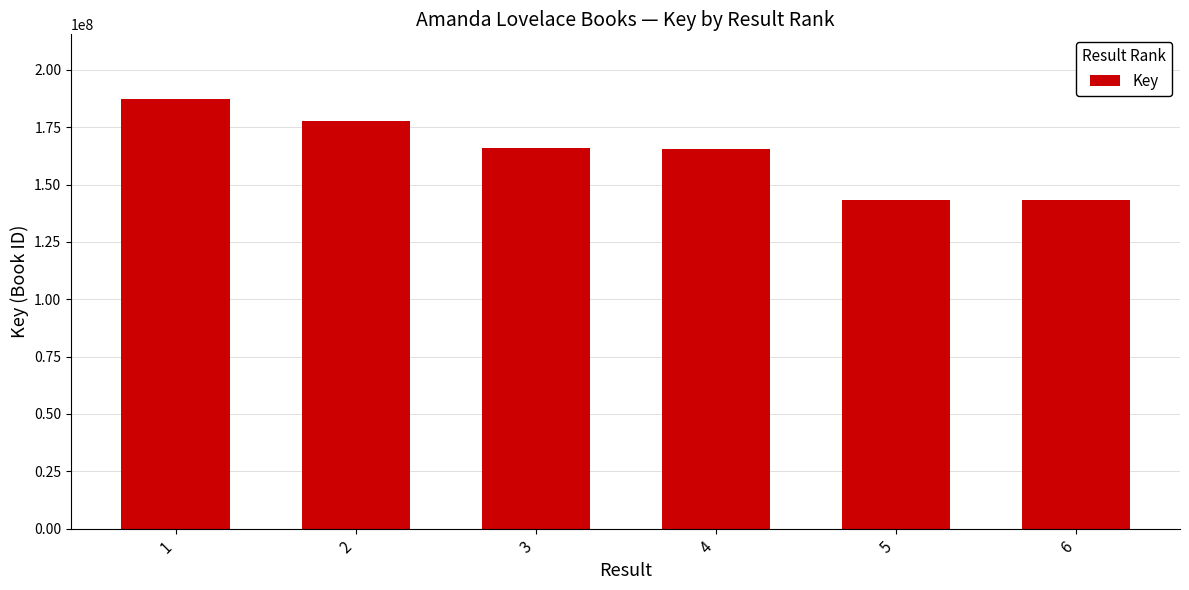

Approximately how many times larger is the value at 4 compared to 1?

0.9